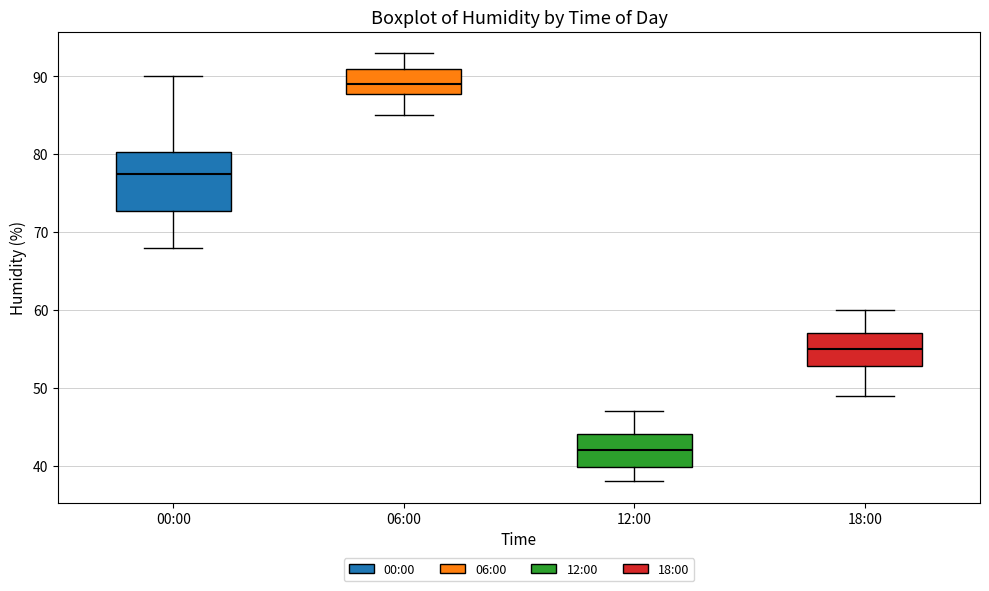

Reading left to right, transcribe this box plot: for each box, give where its median line is, the range the box spans, and where its two whiskers end, as read against the y-axis. The values are not printed on the chart, so give them approximately, as read against the axis.

00:00: median 78, box 73 to 80, whiskers 68 to 90
06:00: median 89, box 88 to 91, whiskers 85 to 93
12:00: median 42, box 40 to 44, whiskers 38 to 47
18:00: median 55, box 53 to 57, whiskers 49 to 60